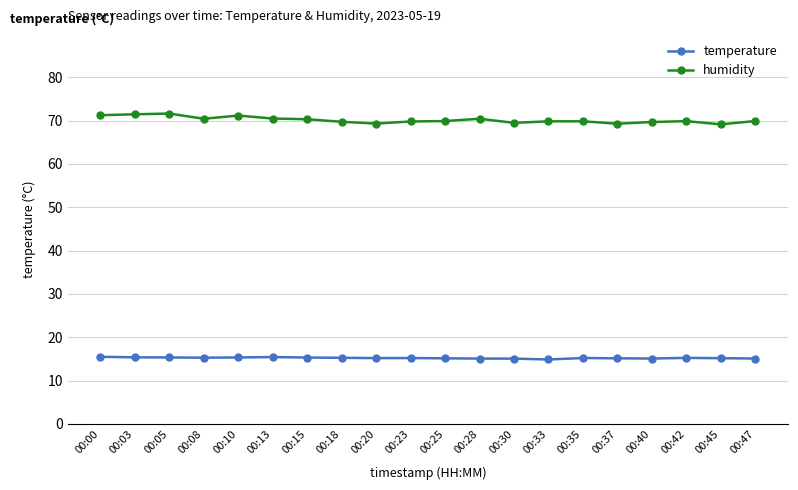

What is the maximum value for humidity?

71.6